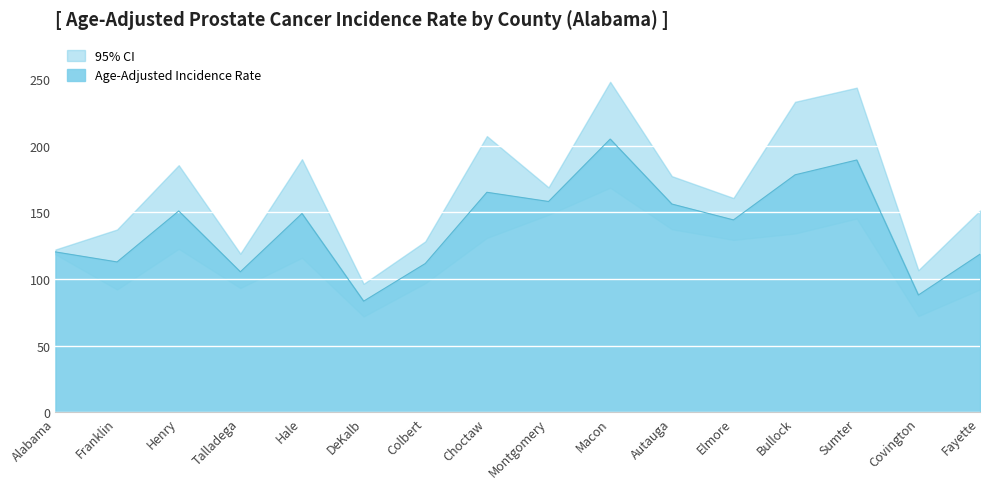

What is the change in value from Colbert to Choctaw?

+53.4